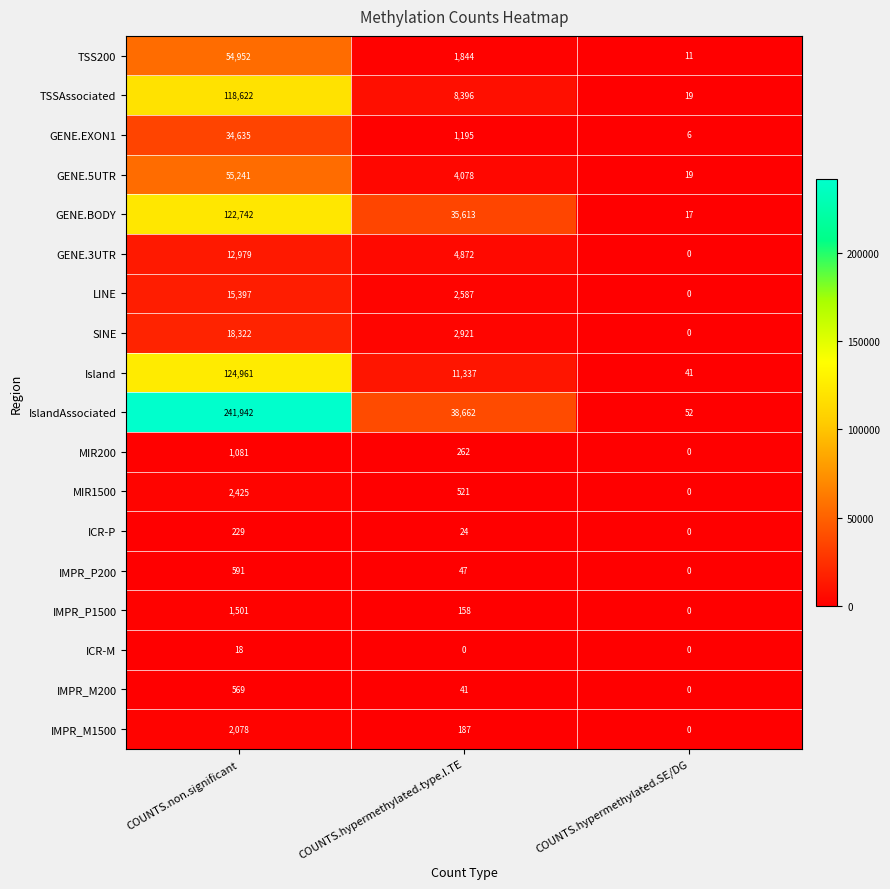

At which label is GENE.EXON1 closest to 17320?

COUNTS.hypermethylated.type.I.TE